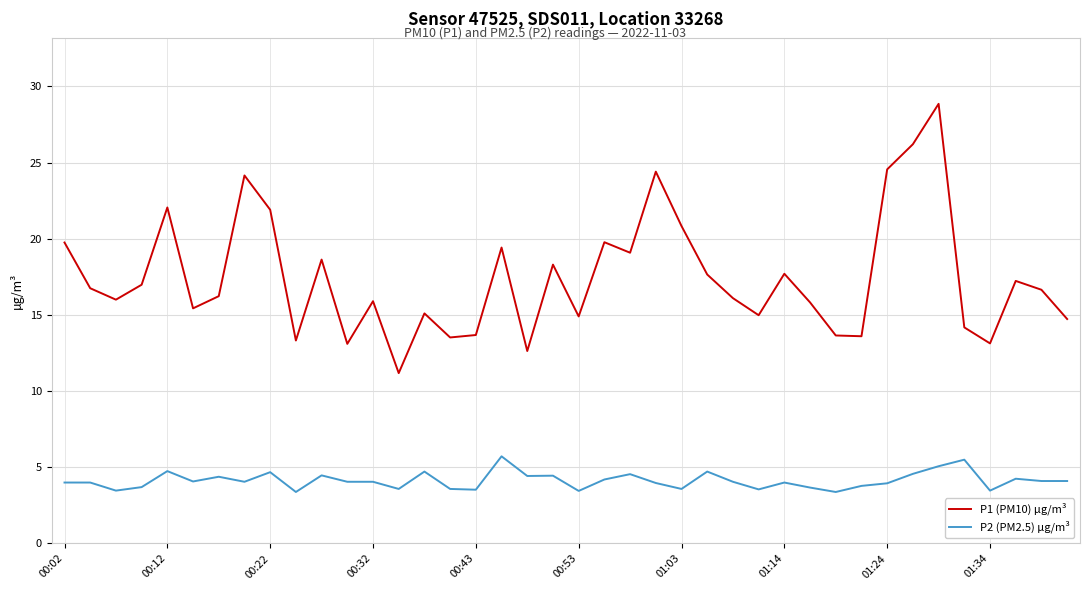

Which series has the widest spread of values?

P1 (PM10) µg/m³